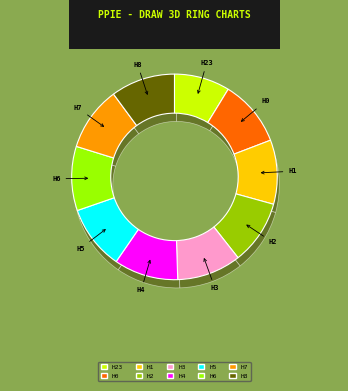

How many segments does this pie chart have?

10